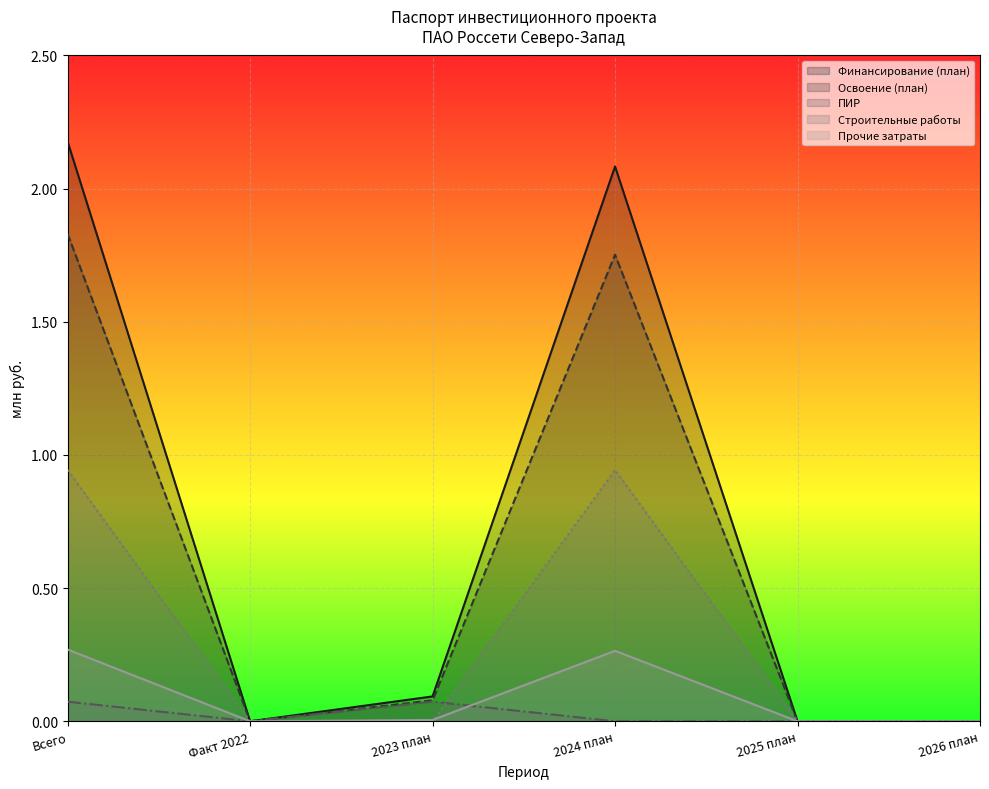

List the labels in order of Финансирование (план) value, largest first.

Всего, 2024 план, 2023 план, Факт 2022, 2025 план, 2026 план